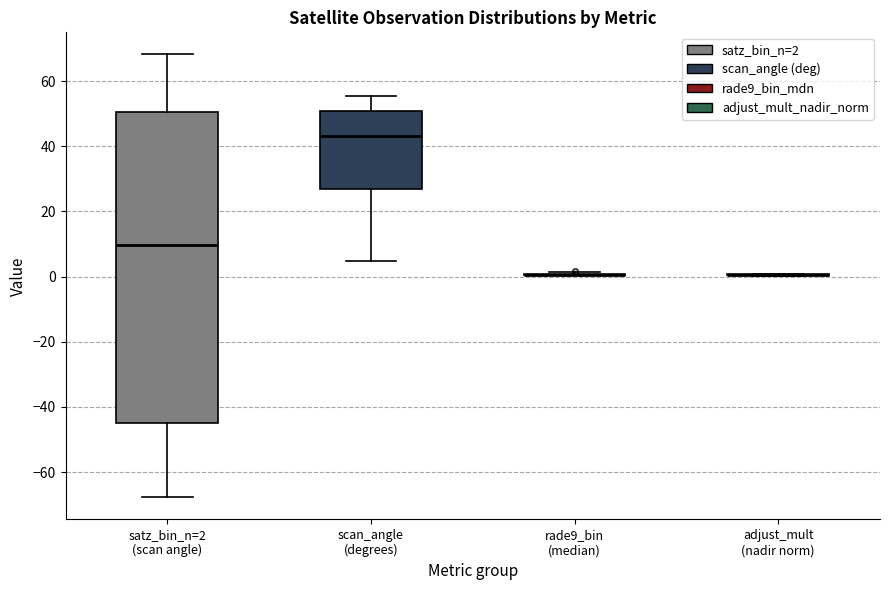

Which box is the tallest, from its lower edge to its upper edge?

satz_bin_n=2 (scan angle)